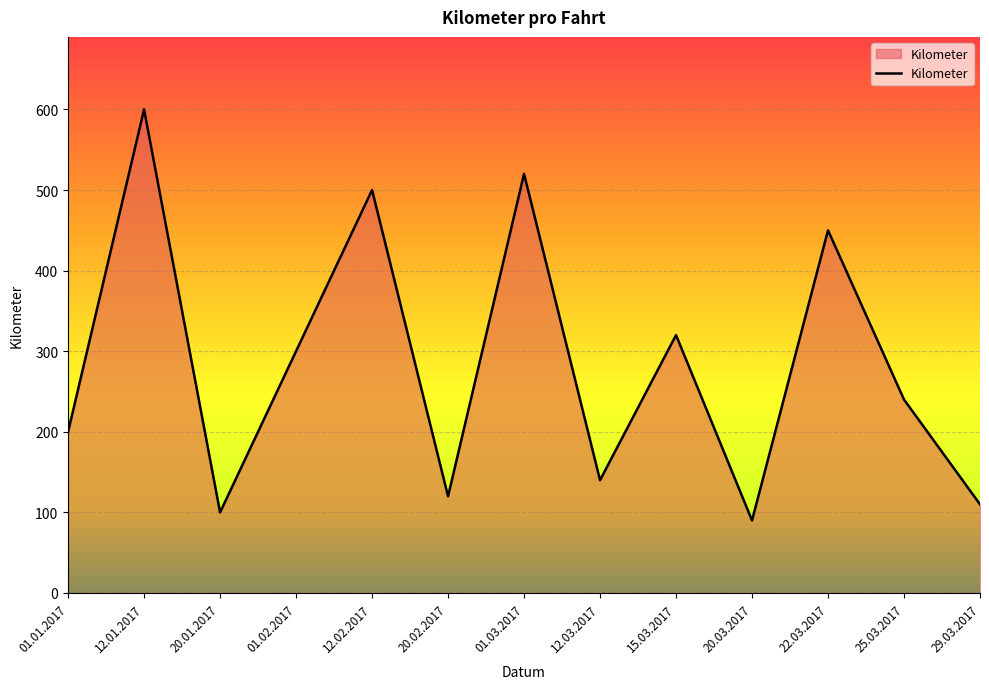

At which category does the chart reach its peak across all series?

12.01.2017